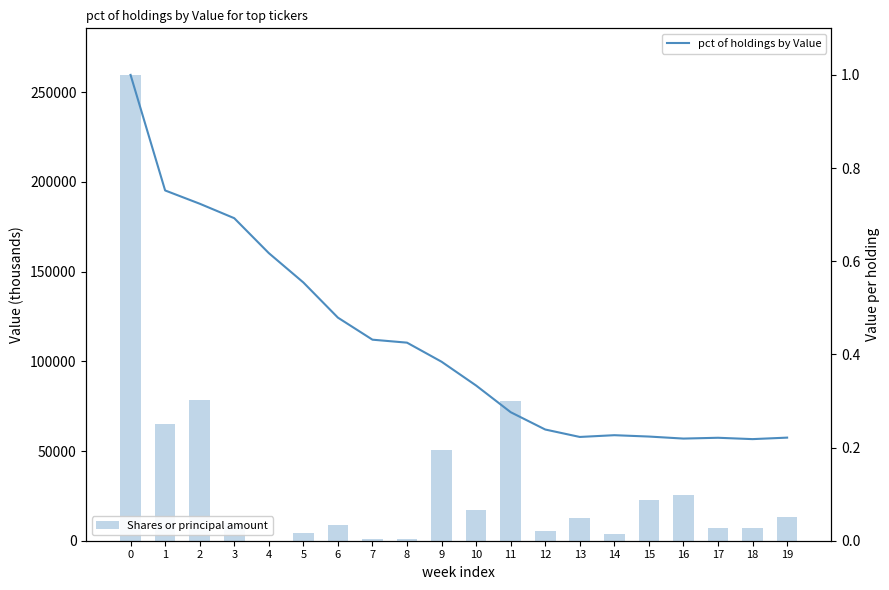

Where is pct of holdings by Value nearest to the value 0?

18